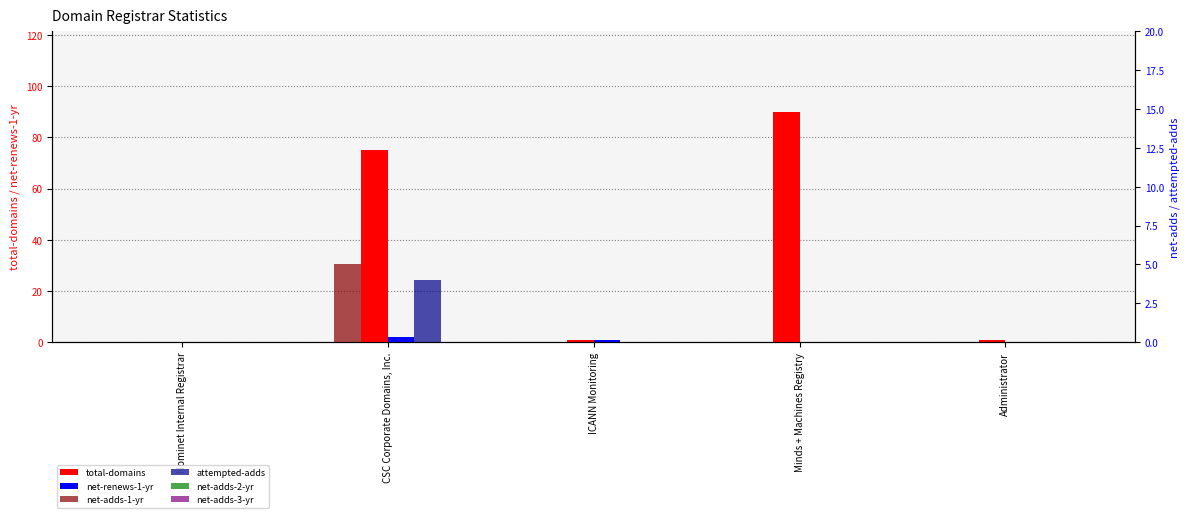

Which series has the largest range (max minus min)?

total-domains